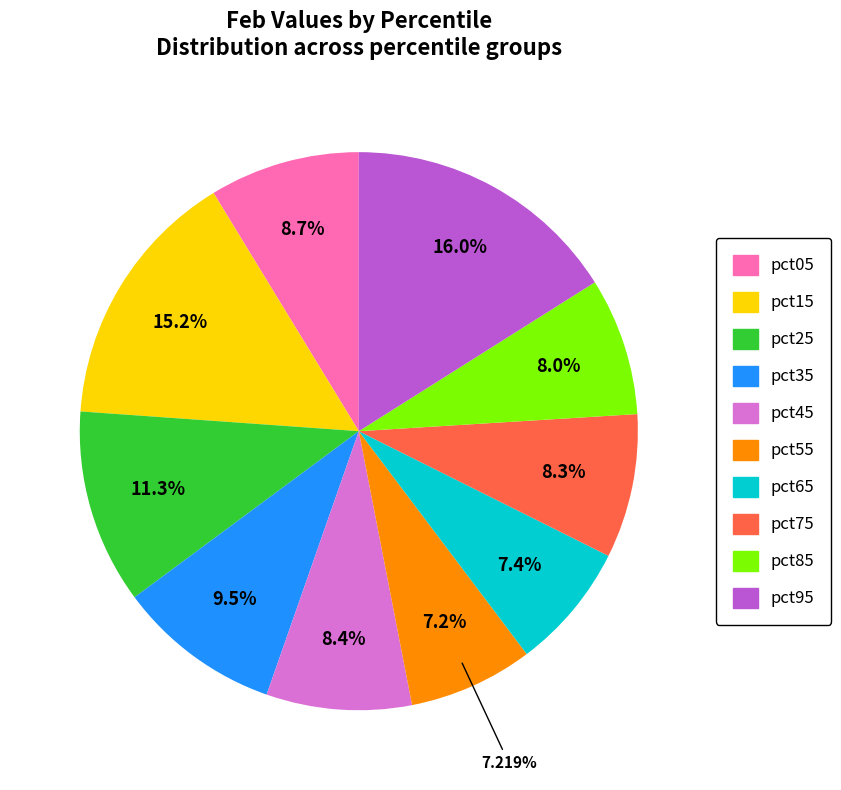

To the nearest percent, what is the combined percentage of pct65 and pct85?

15%